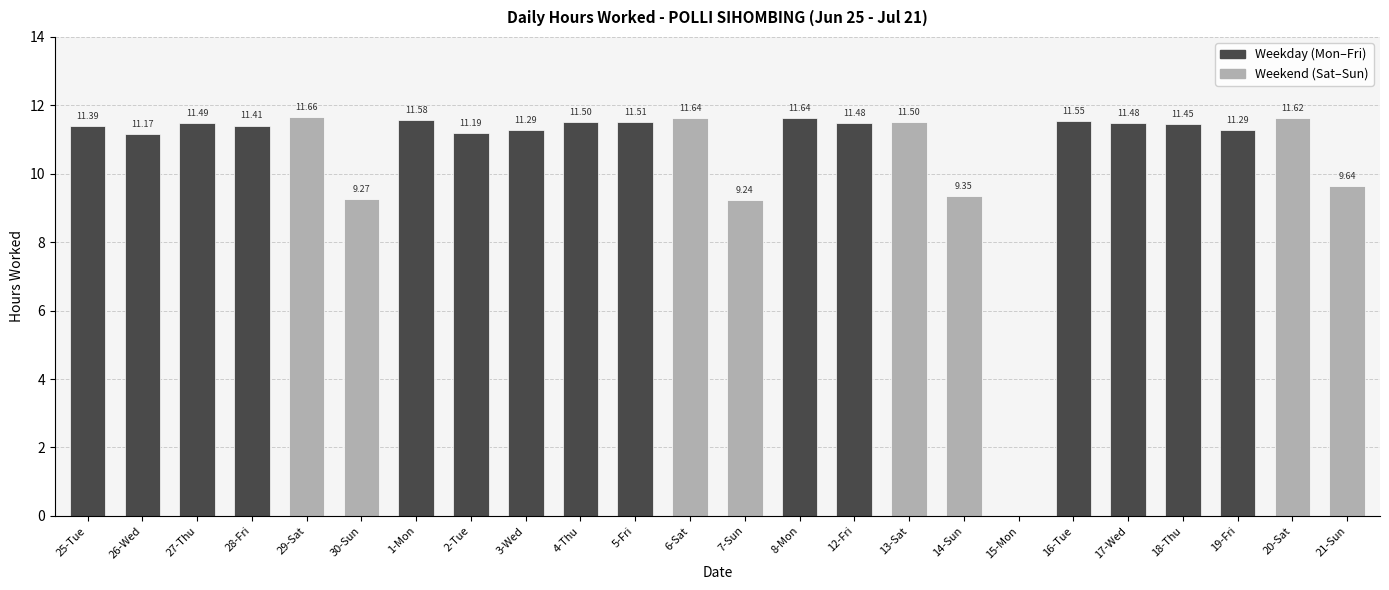

What is the sum of all values?

255.3